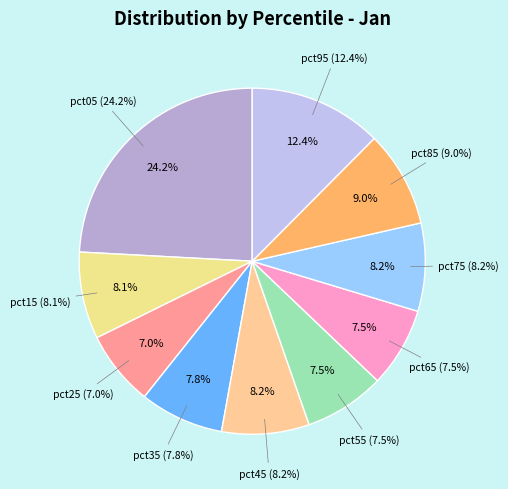

True or false: pct65 accounts for 1% of the total.

False